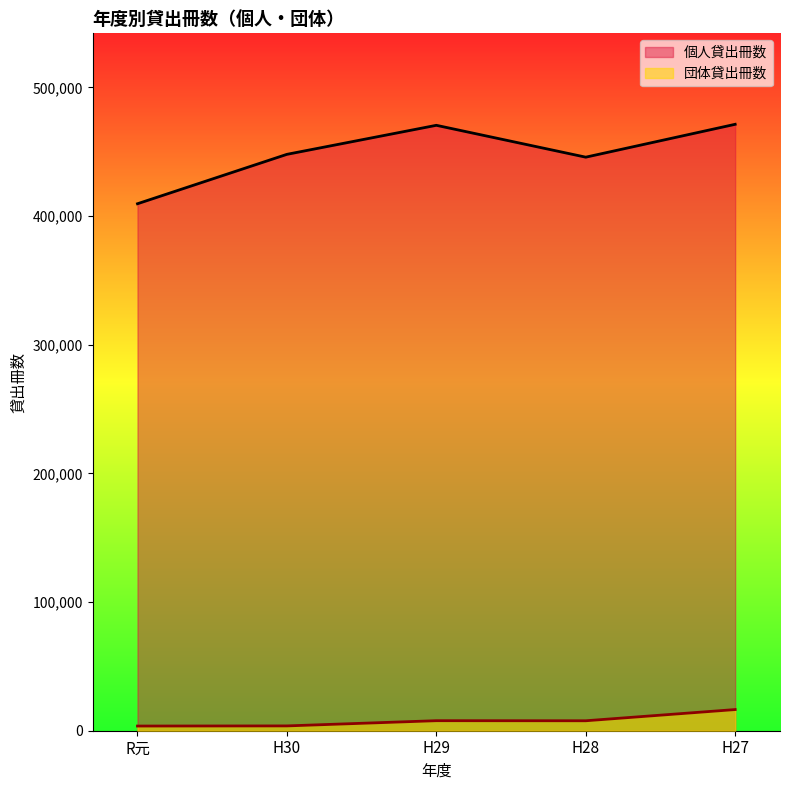

What is the difference between the second highest and minimum values in the 個人貸出冊数 series?

60967